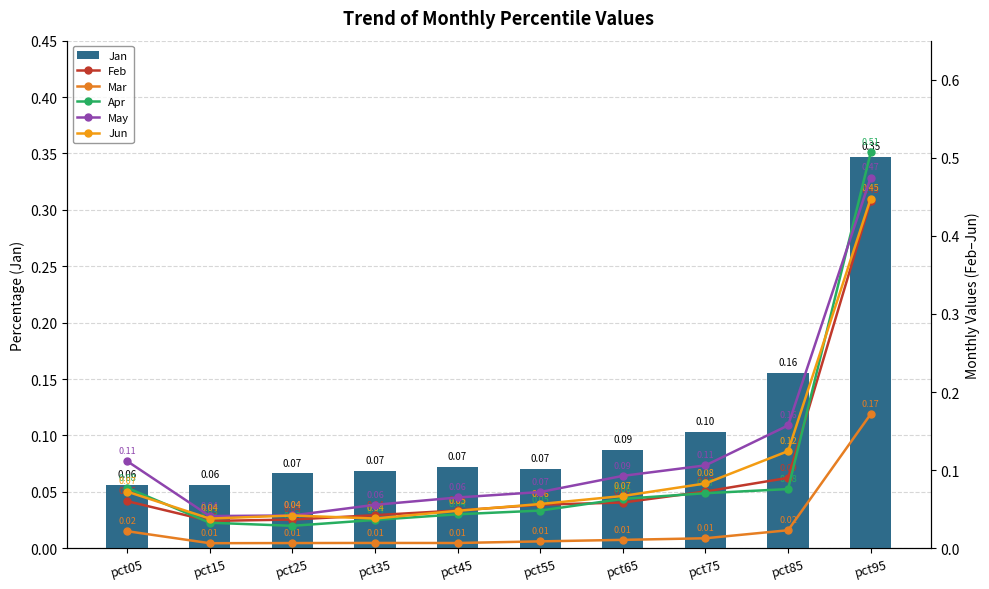

What are all the series names shown in the legend?

Jan, Feb, Mar, Apr, May, Jun